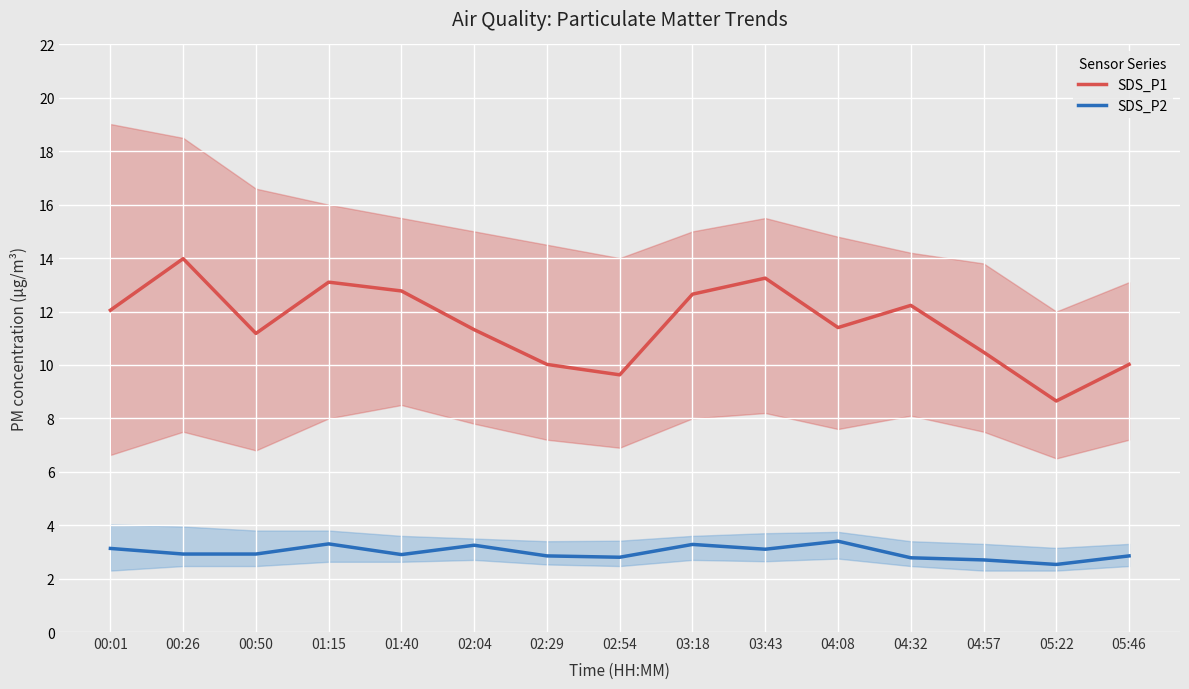

Reading left to right, transcribe all the data shown in this chart.

SDS_P1: 00:01=12.1	00:26=14.0	00:50=11.2	01:15=13.1	01:40=12.8	02:04=11.3	02:29=10.0	02:54=9.6	03:18=12.7	03:43=13.2	04:08=11.4	04:32=12.2	04:57=10.5	05:22=8.7	05:46=10.0
SDS_P2: 00:01=3.1	00:26=2.9	00:50=2.9	01:15=3.3	01:40=2.9	02:04=3.2	02:29=2.9	02:54=2.8	03:18=3.3	03:43=3.1	04:08=3.4	04:32=2.8	04:57=2.7	05:22=2.5	05:46=2.9